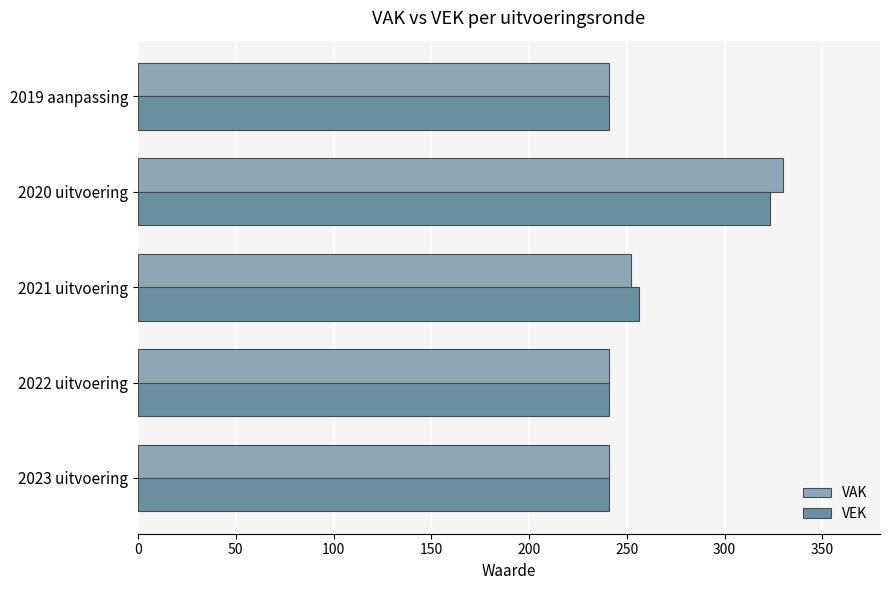

What is the smallest value displayed?

241